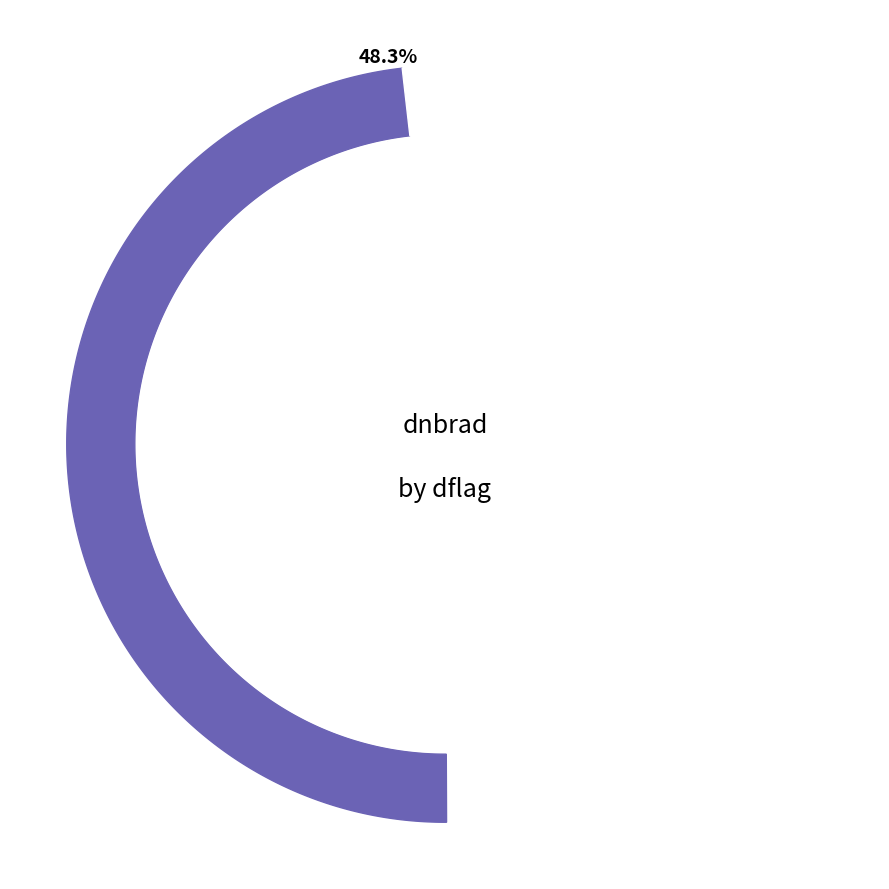

True or false: 3883171 accounts for 18% of the total.

True